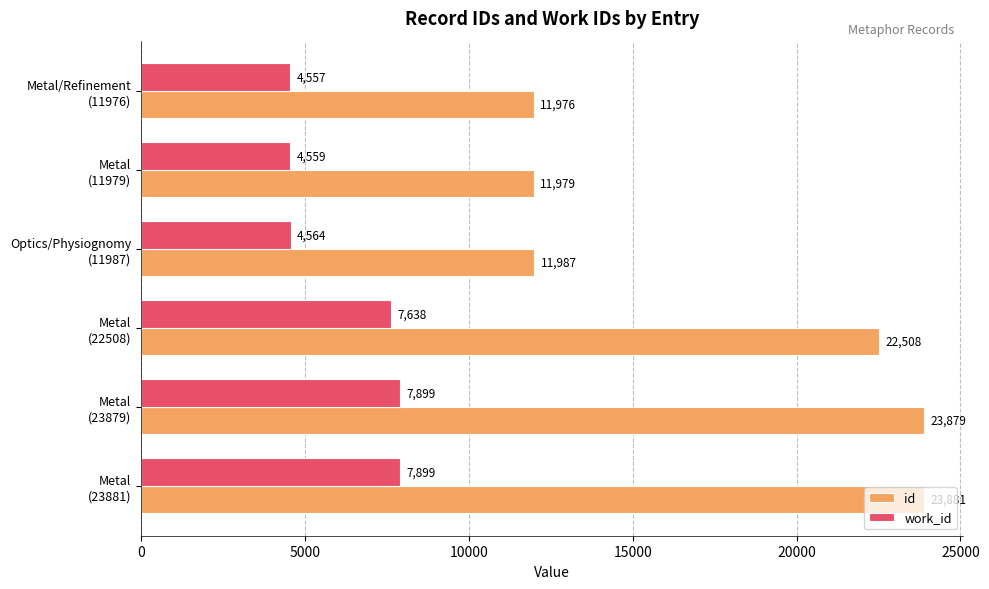

What is the smallest value displayed?

4557